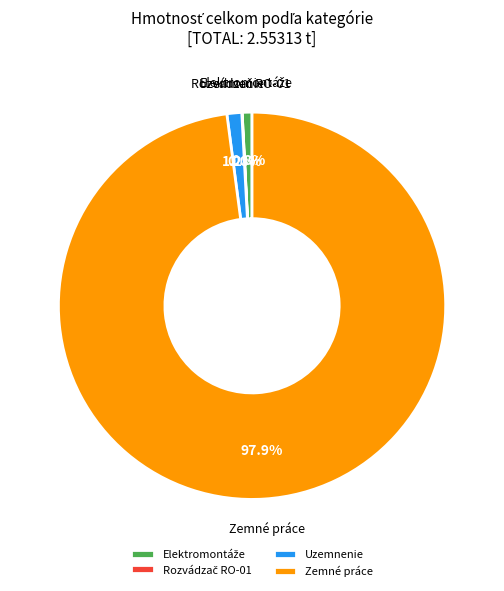

Which category accounts for the majority?

Zemné práce